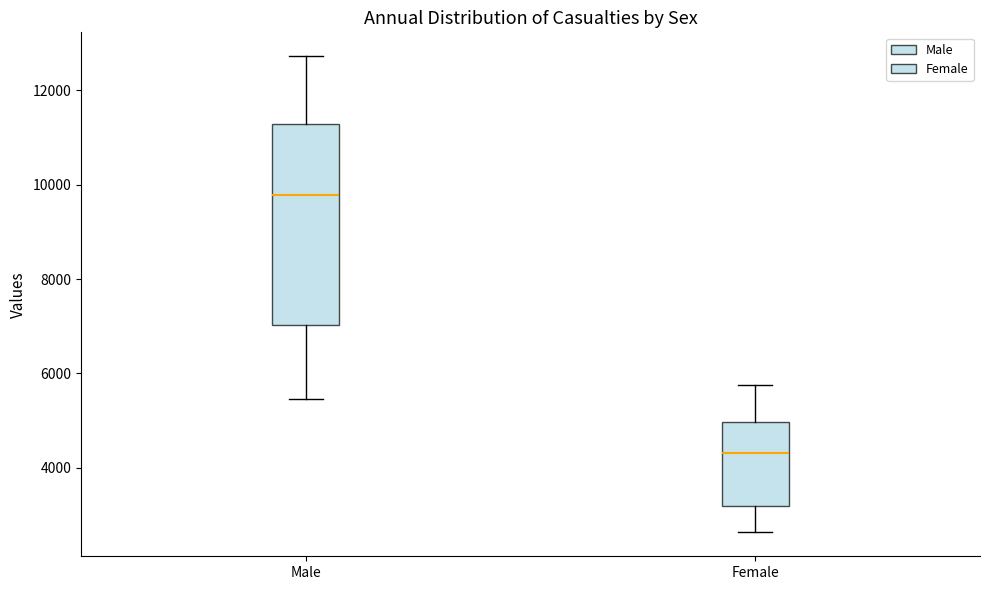

Reading left to right, transcribe this box plot: for each box, give where its median line is, the range the box spans, and where its two whiskers end, as read against the y-axis. The values are not printed on the chart, so give them approximately, as read against the axis.

Male: median 9800, box 7000 to 11200, whiskers 5400 to 12800
Female: median 4400, box 3200 to 5000, whiskers 2600 to 5800